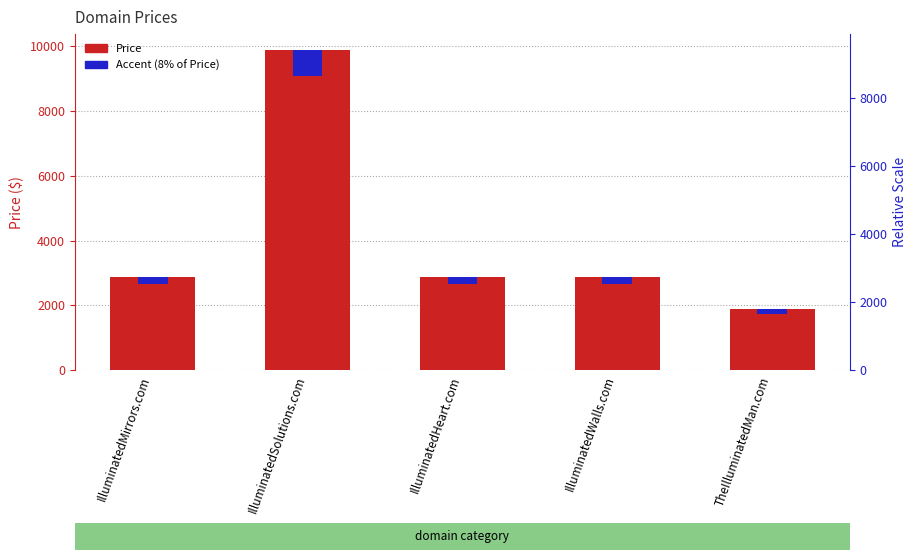

Is it true that Price equals 3930.6 at IlluminatedHeart.com?

False